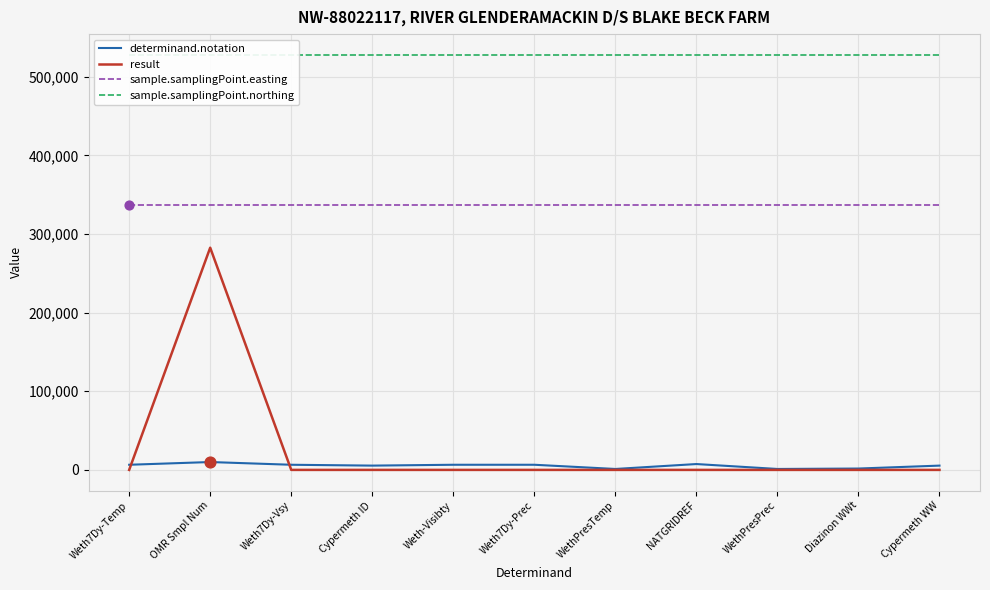

Which series contains the highest Y value?

sample.samplingPoint.northing